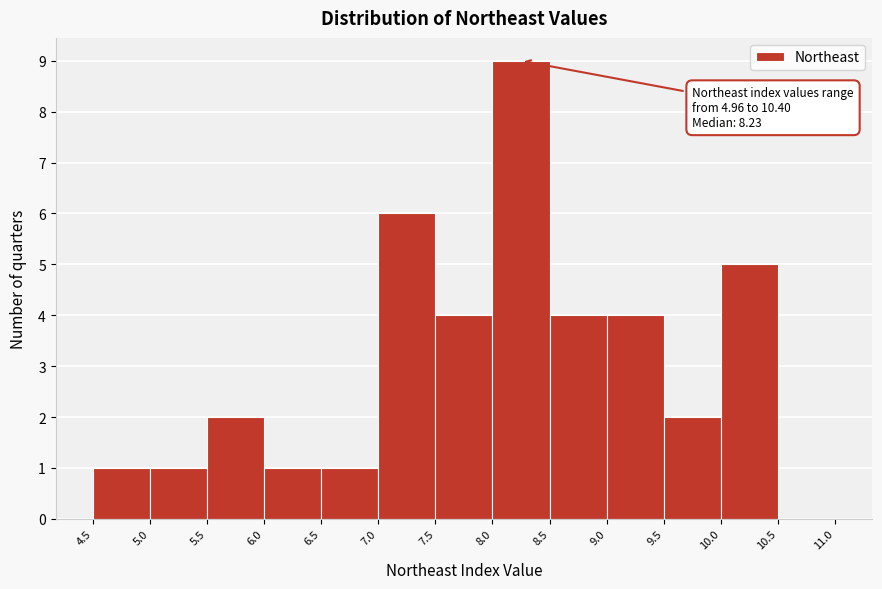

Which range on the x-axis has the tallest bar?

8.0 to 8.5